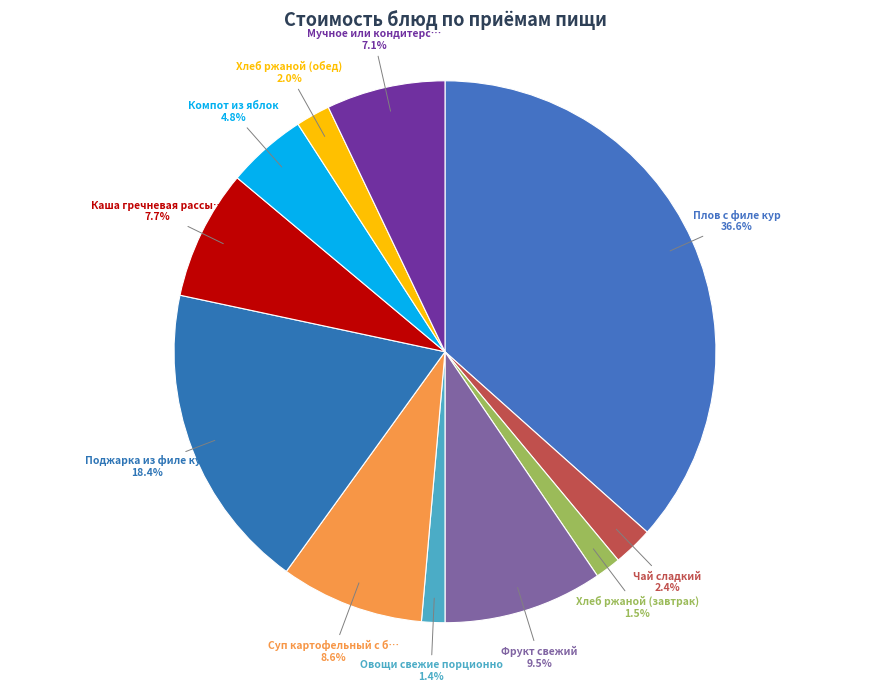

How many segments does this pie chart have?

11